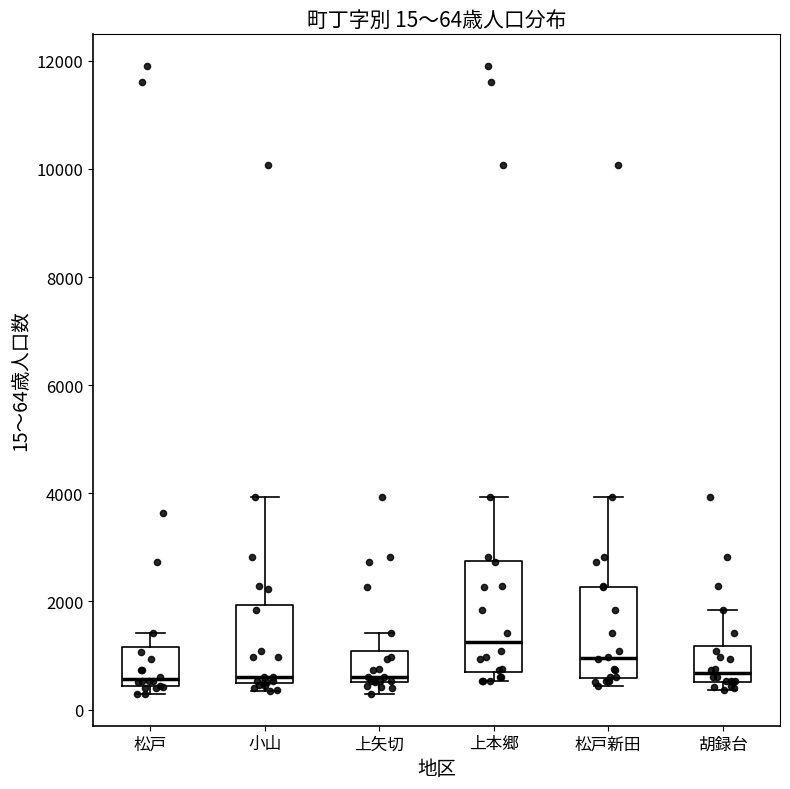

Which box is the tallest, from its lower edge to its upper edge?

上本郷